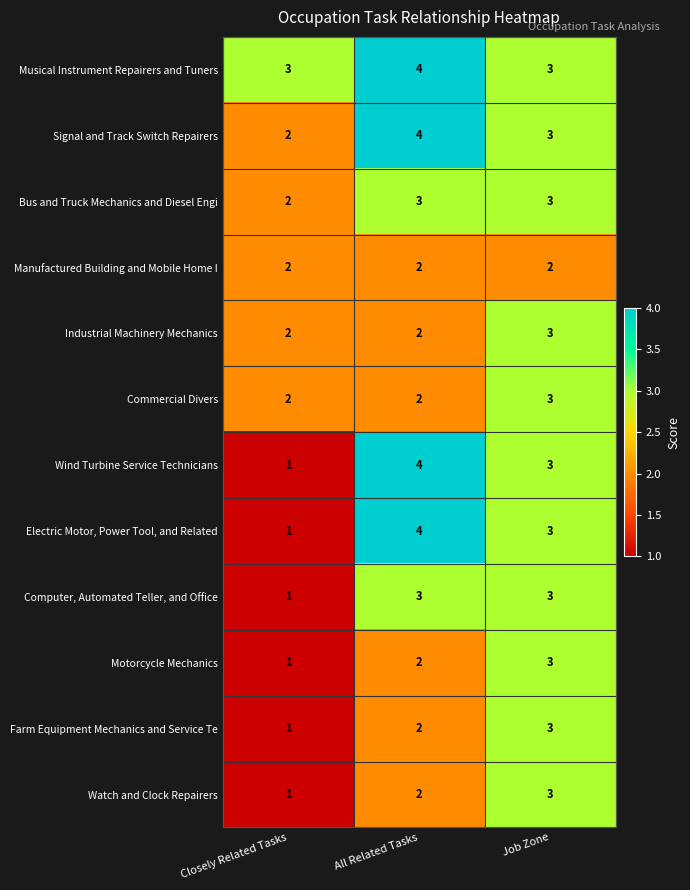

What is the sum of all Wind Turbine Service Technicians values?

8